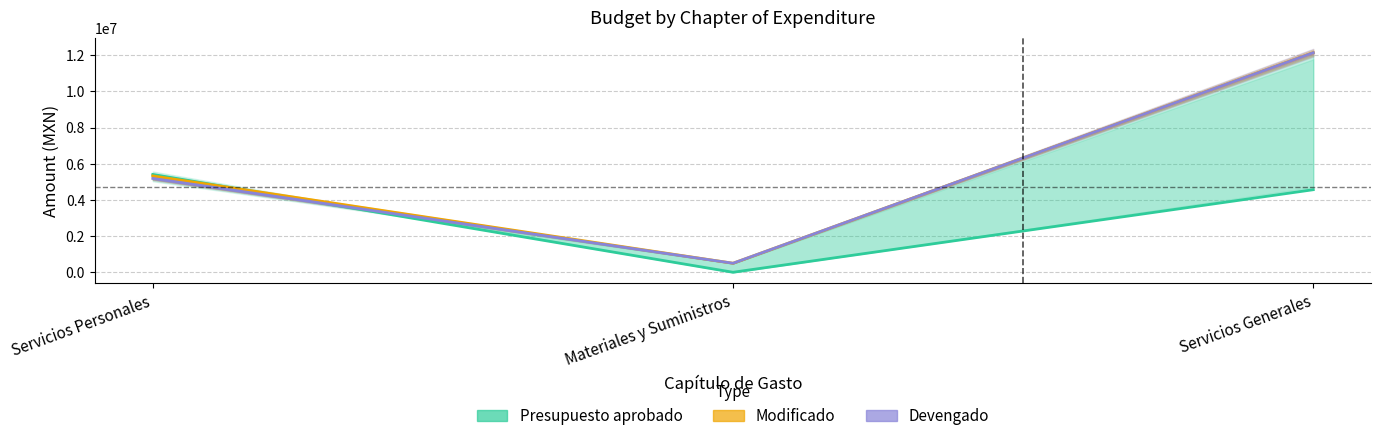

What is the difference between the maximum and minimum values in the Modificado series?

11648580.0